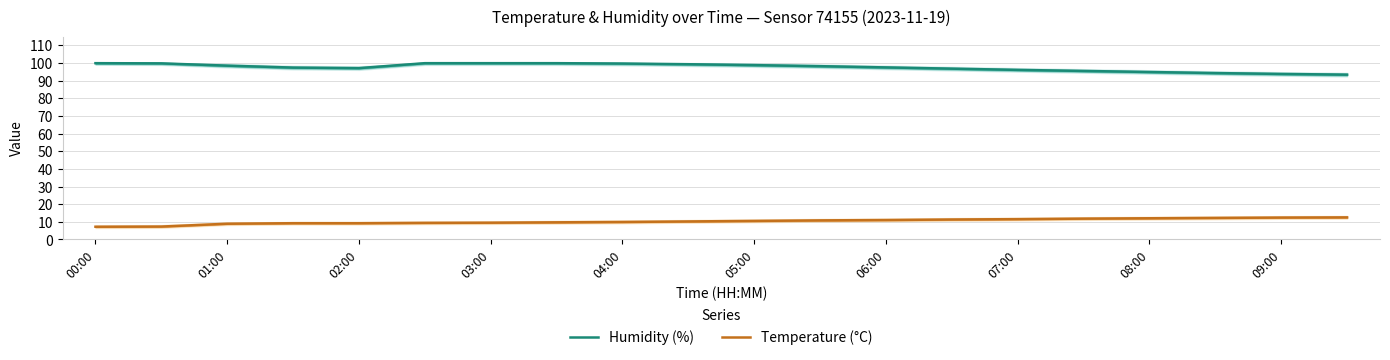

What value does the Humidity (%) series have at 00:00?

99.9